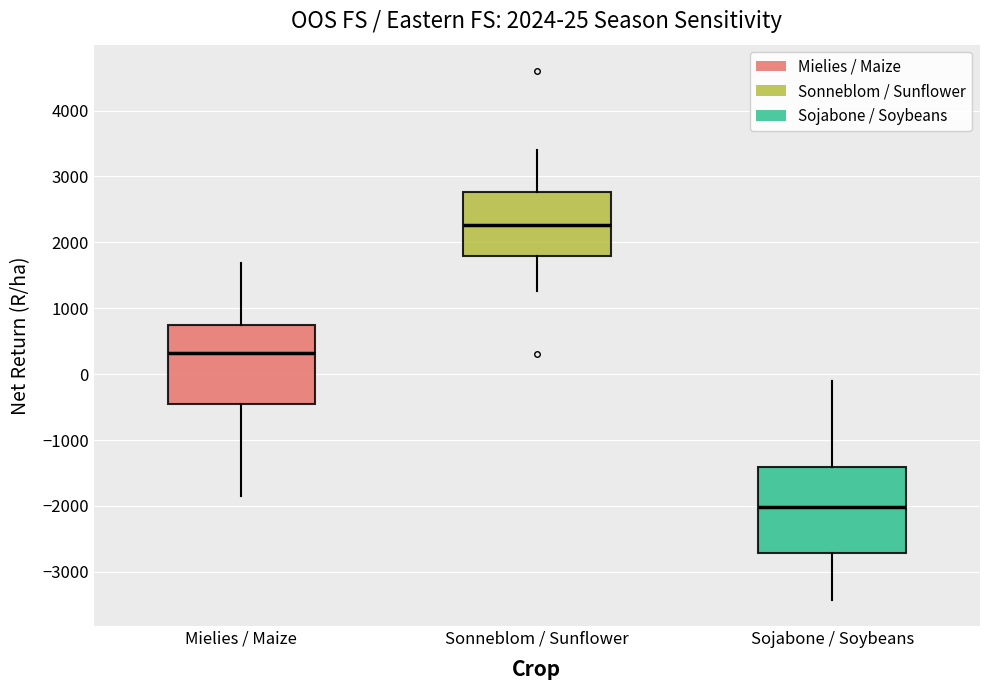

Which box's median line is the highest?

Sonneblom / Sunflower